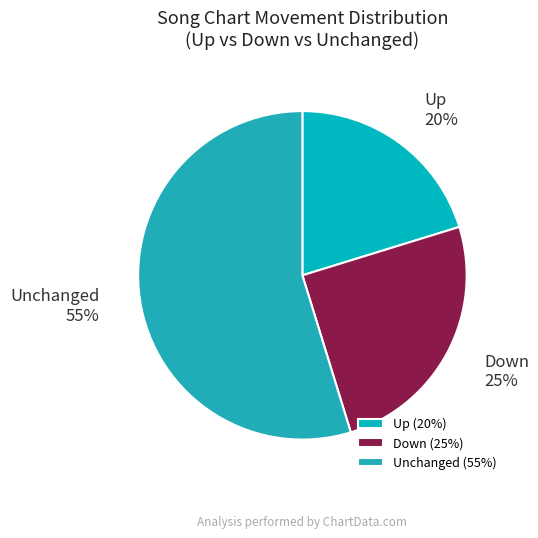

Count the number of slices in the pie.

3